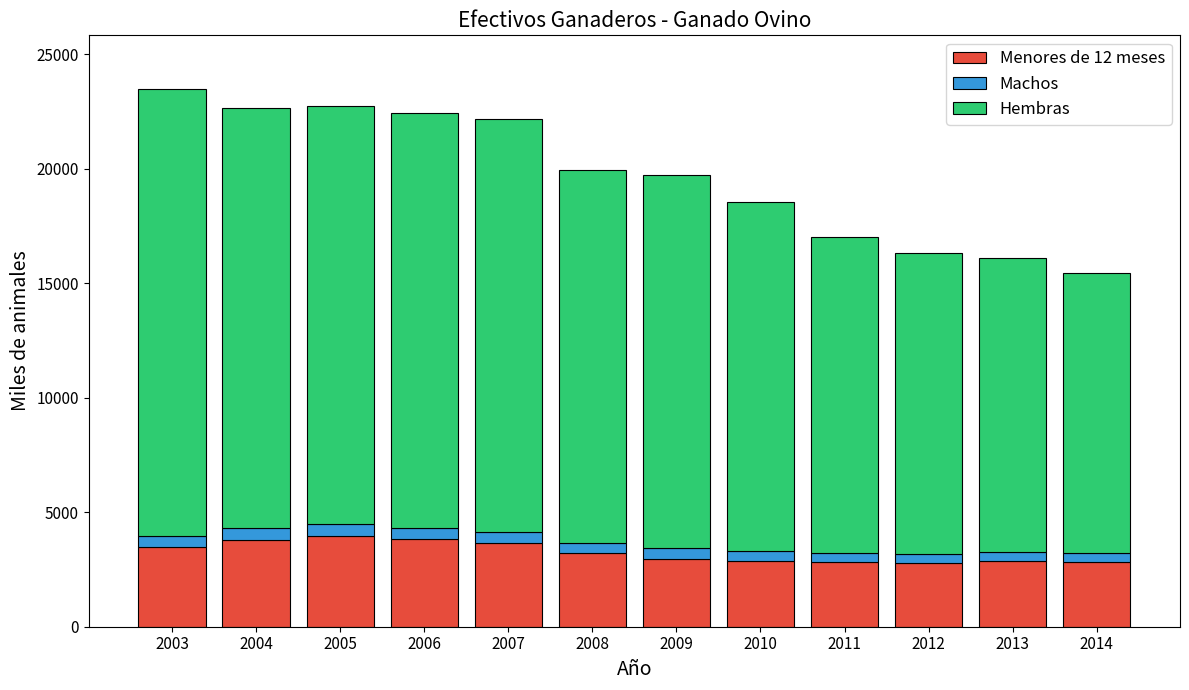

What is the difference between the second highest and second lowest values in the Menores de 12 meses series?

1004.8